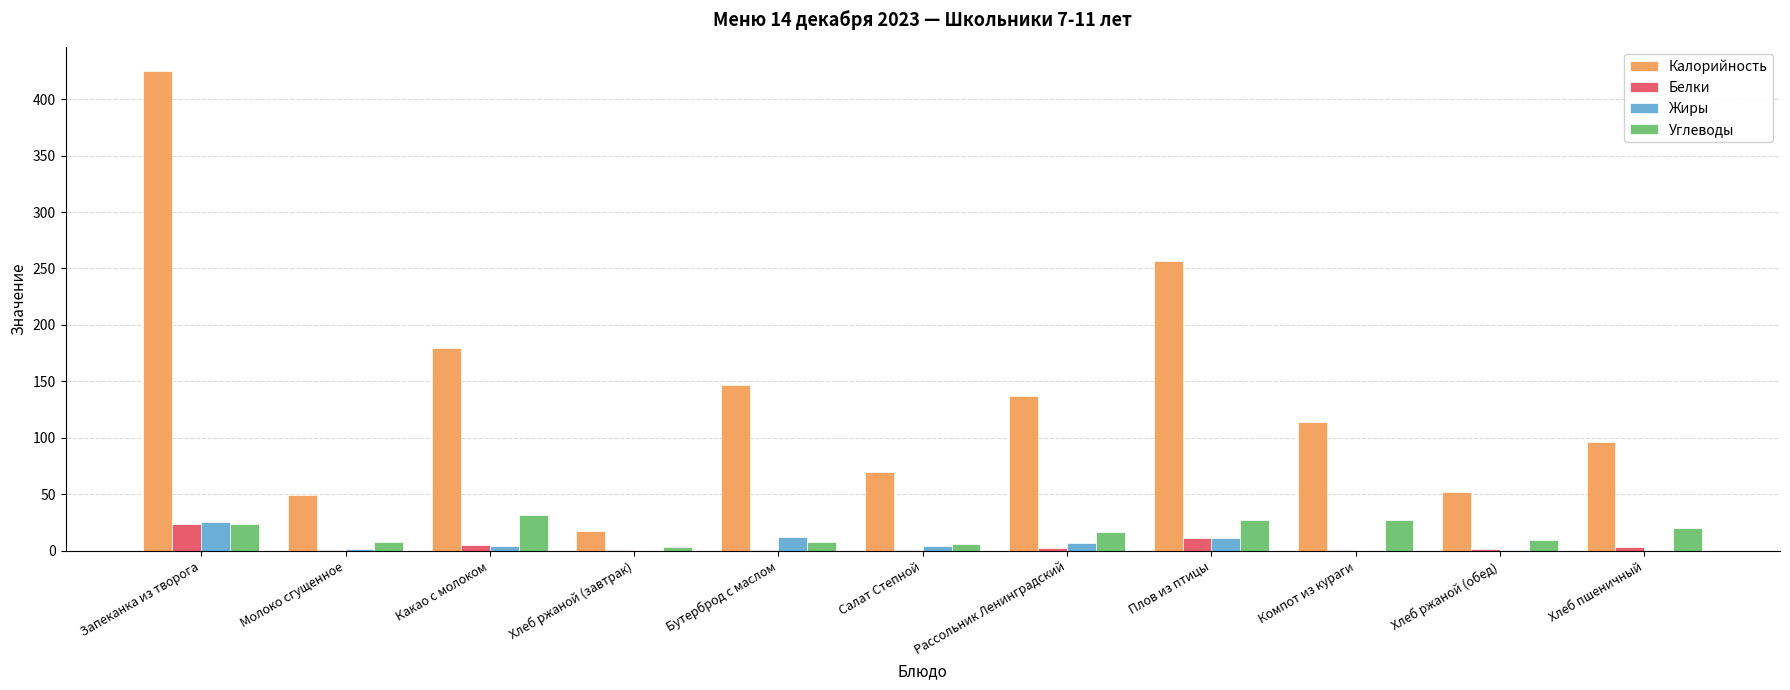

Which series has the largest total across all categories?

Калорийность